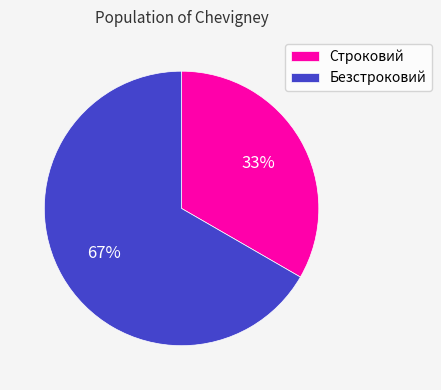

Is it true that Строковий is 33% of the pie?

True